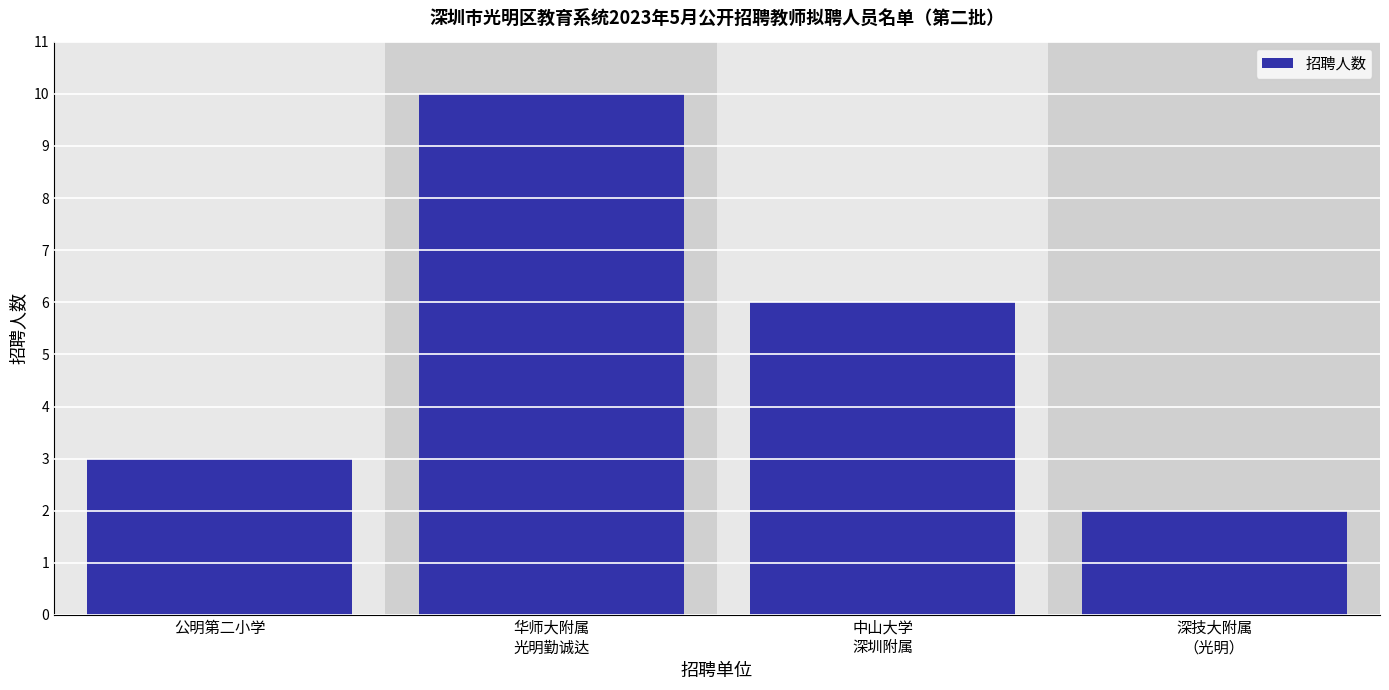

Reading right to left, transcribe all the data shown in this chart.

2	6	10	3